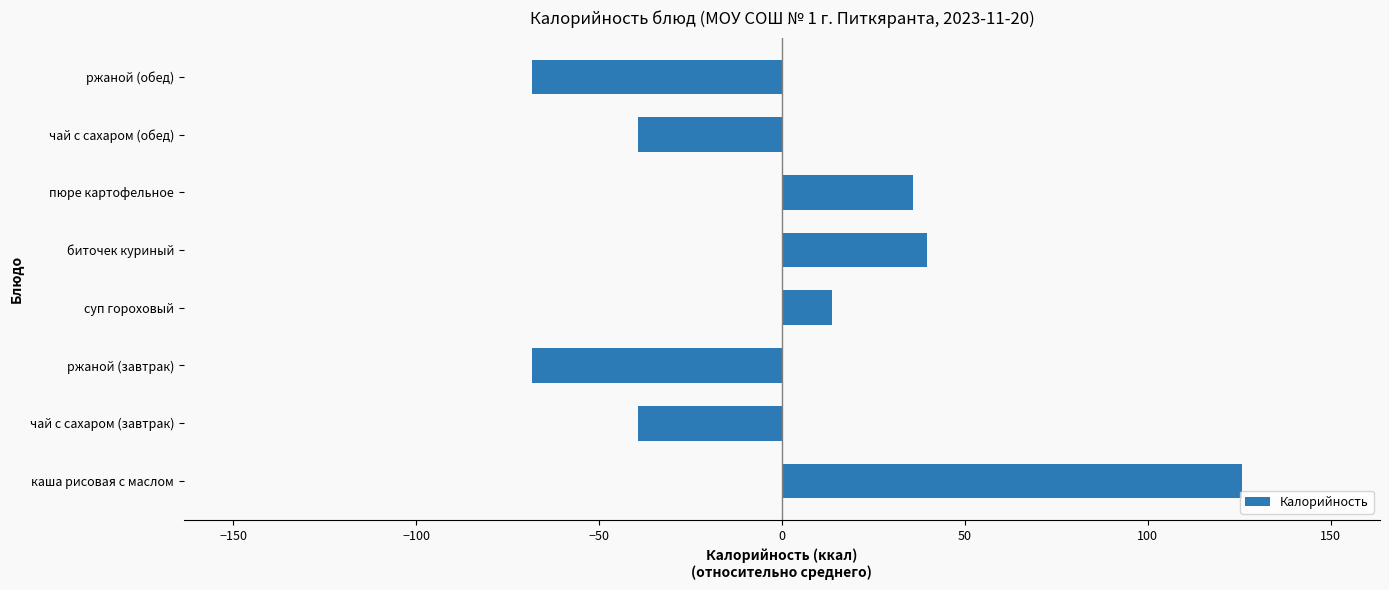

What is the difference between the second highest and second lowest values?

108.0